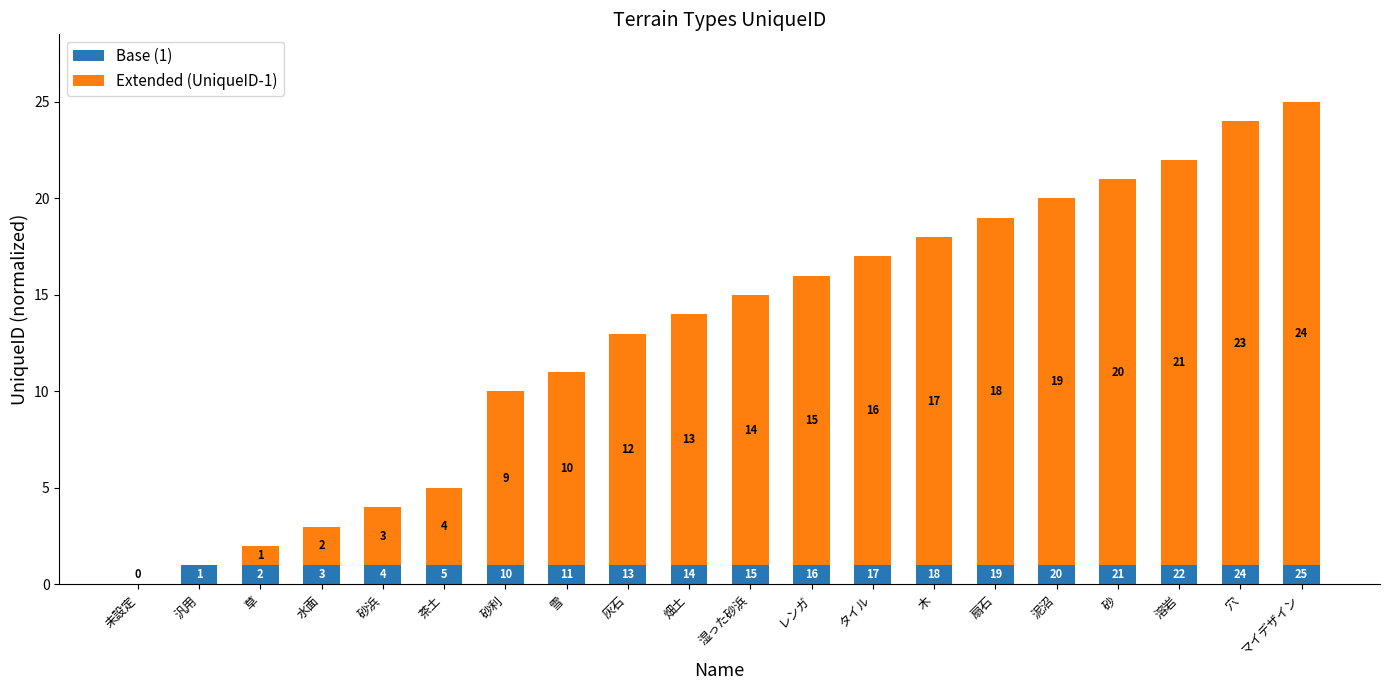

Reading left to right, list the values for the Base (1) series.

未設定=0	汎用=1	草=1	水面=1	砂浜=1	茶土=1	砂利=1	雪=1	灰石=1	畑土=1	湿った砂浜=1	レンガ=1	タイル=1	木=1	扇石=1	泥沼=1	砂=1	溶岩=1	穴=1	マイデザイン=1